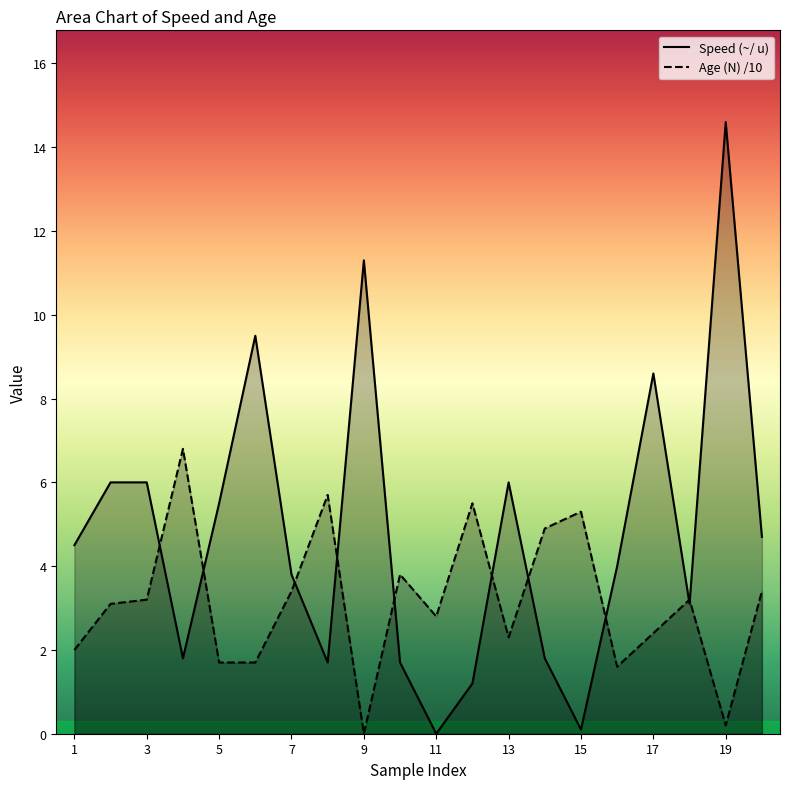

What is the maximum value for zN(N)?

6.8